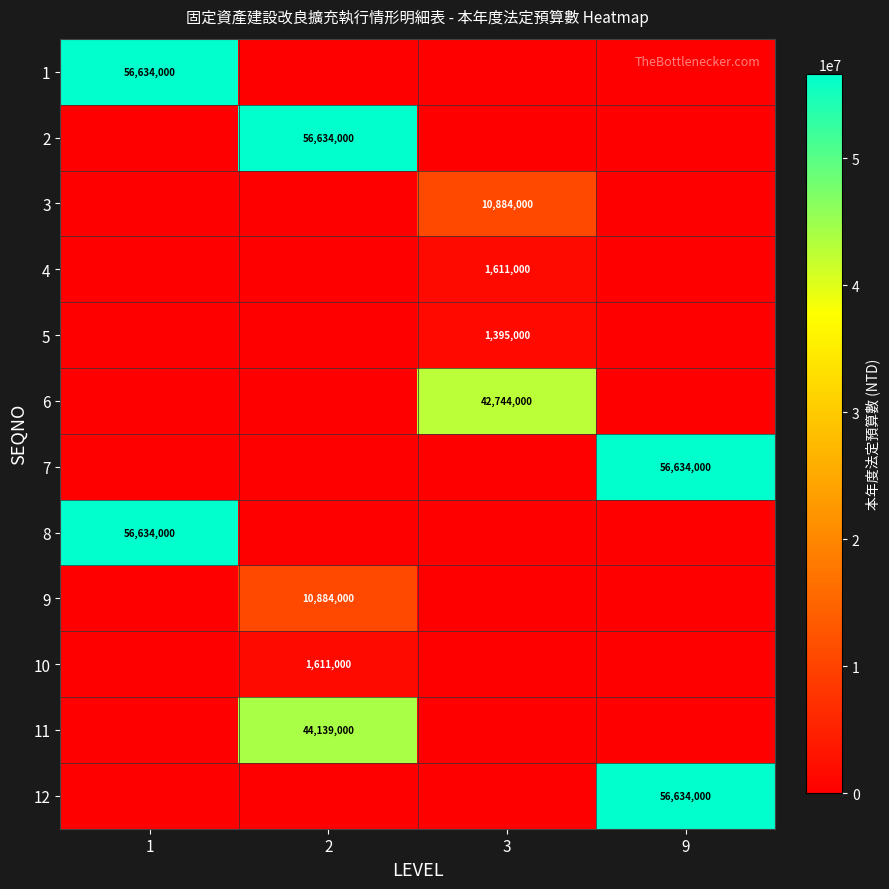

Is it true that 11 equals 44139000 at 2?

True